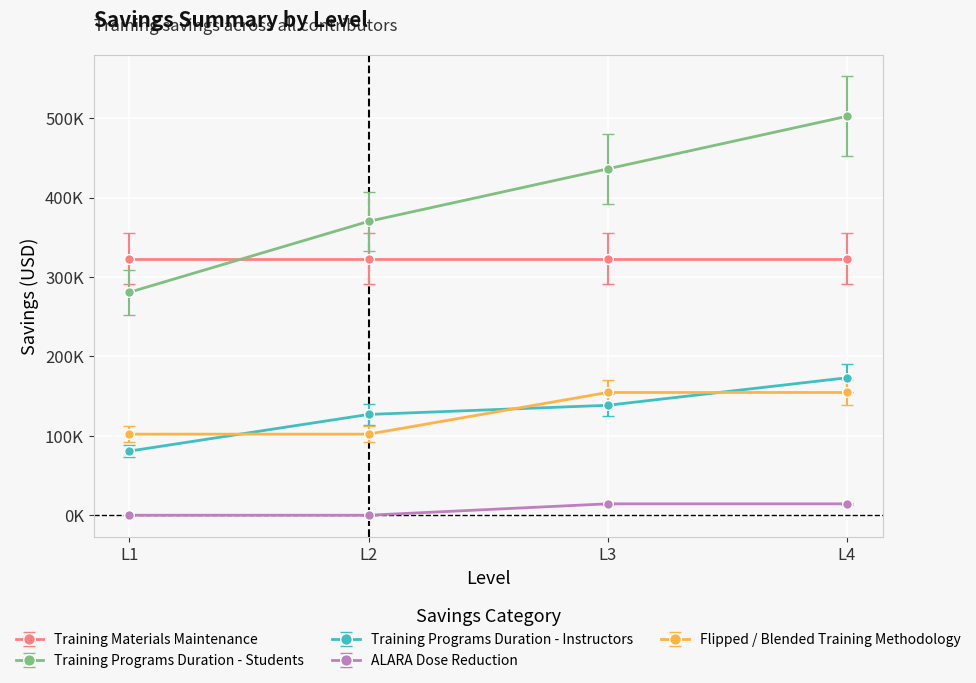

Which category has the highest value across all series?

L4